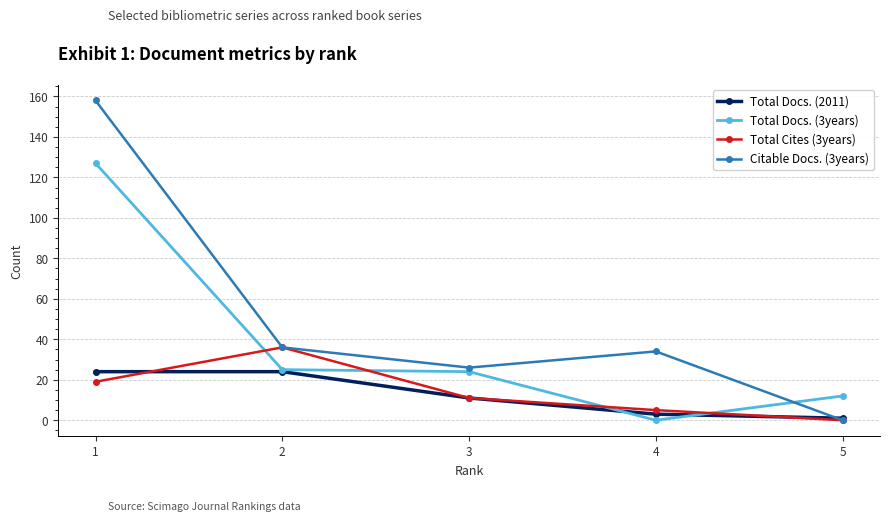

What is the average value of the Total Docs. (3years) series?

38